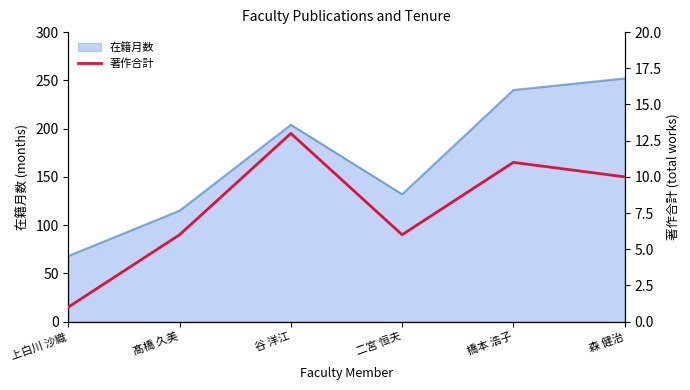

At which label is 在籍月数 closest to 160?

二宮 恒夫